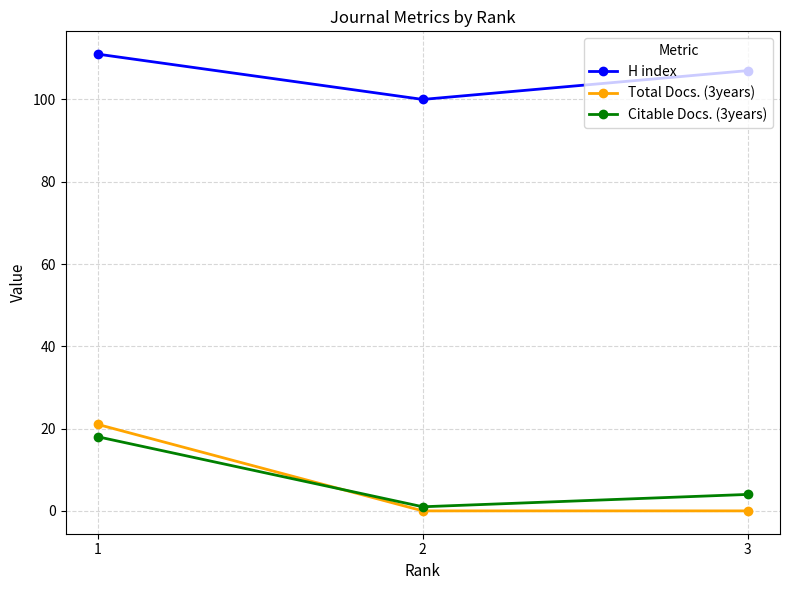

Reading right to left, what are all the values shown in this chart?

H index: 3=107	2=100	1=111
Total Docs. (3years): 3=0	2=0	1=21
Citable Docs. (3years): 3=4	2=1	1=18